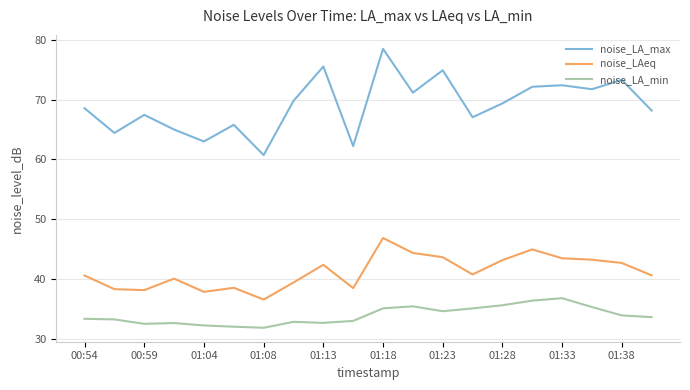

What is the minimum value for noise_LAeq?

36.5